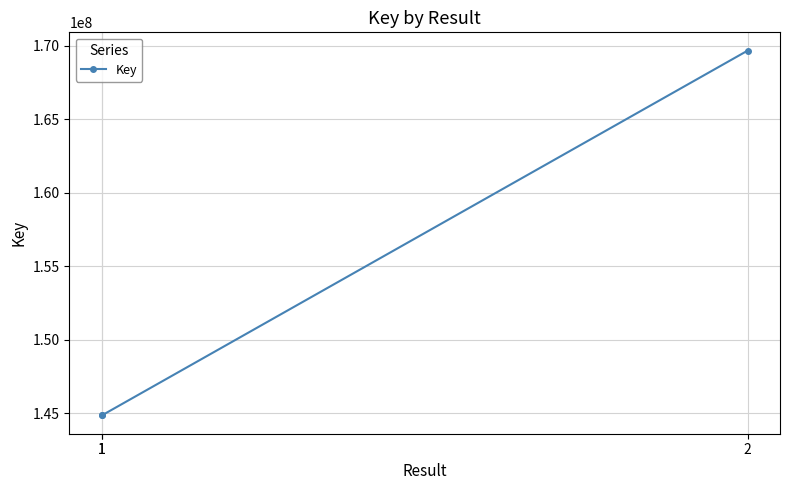

How many lines are shown in the chart?

1